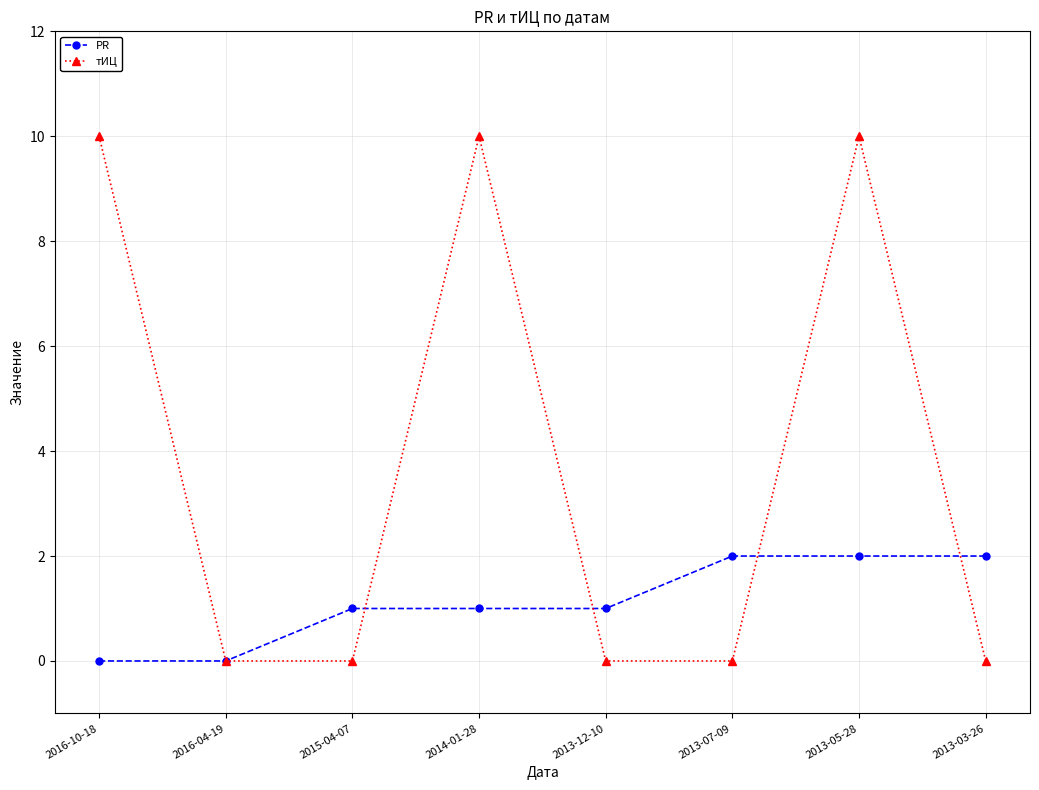

At which category is the sum across all series the highest?

2013-05-28